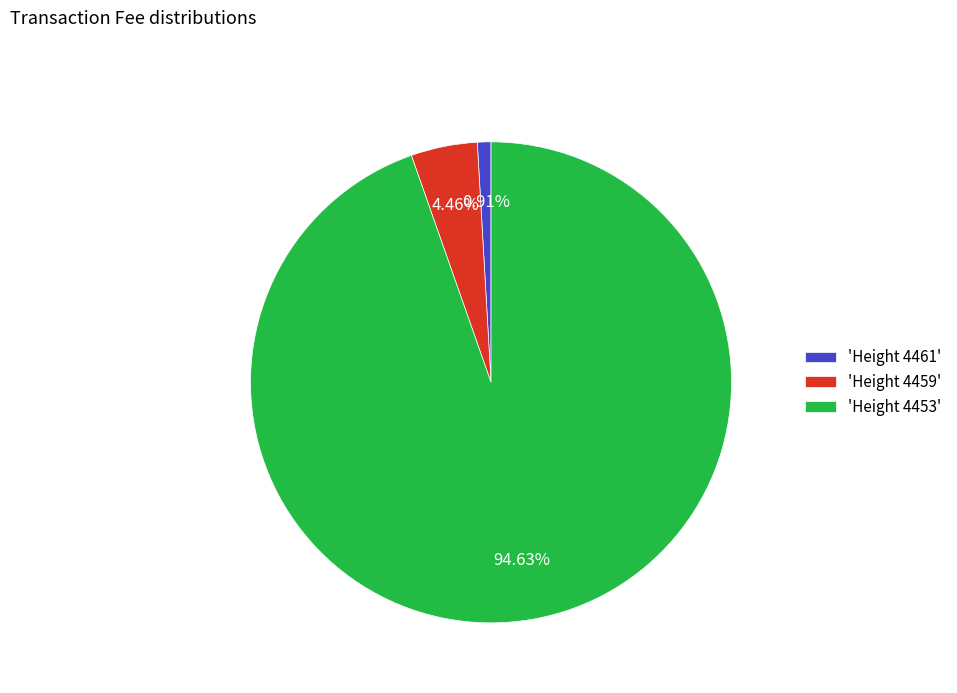

Between 'Height 4461' and 'Height 4459', which is larger?

'Height 4459'